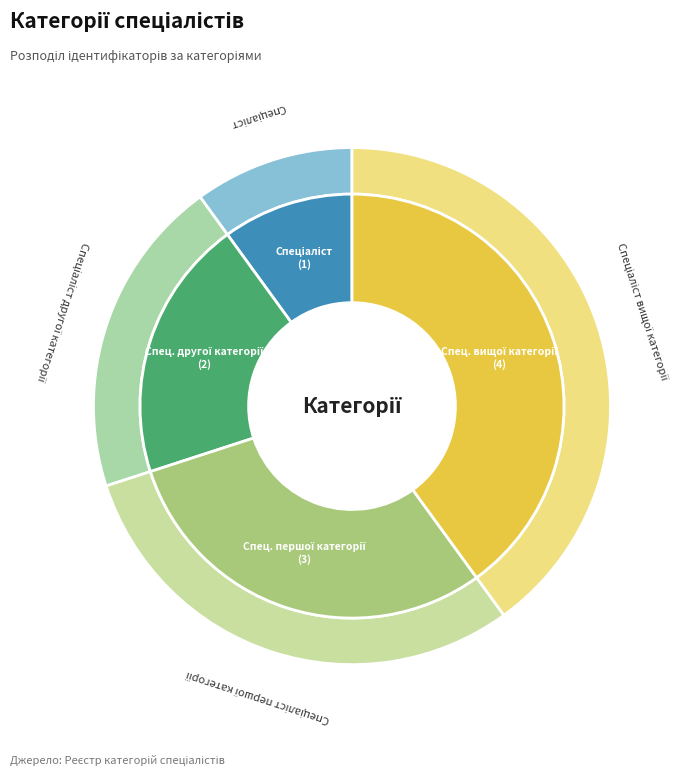

Combined, do Спеціаліст вищої категорії and Спеціаліст першої категорії account for over 50%?

Yes